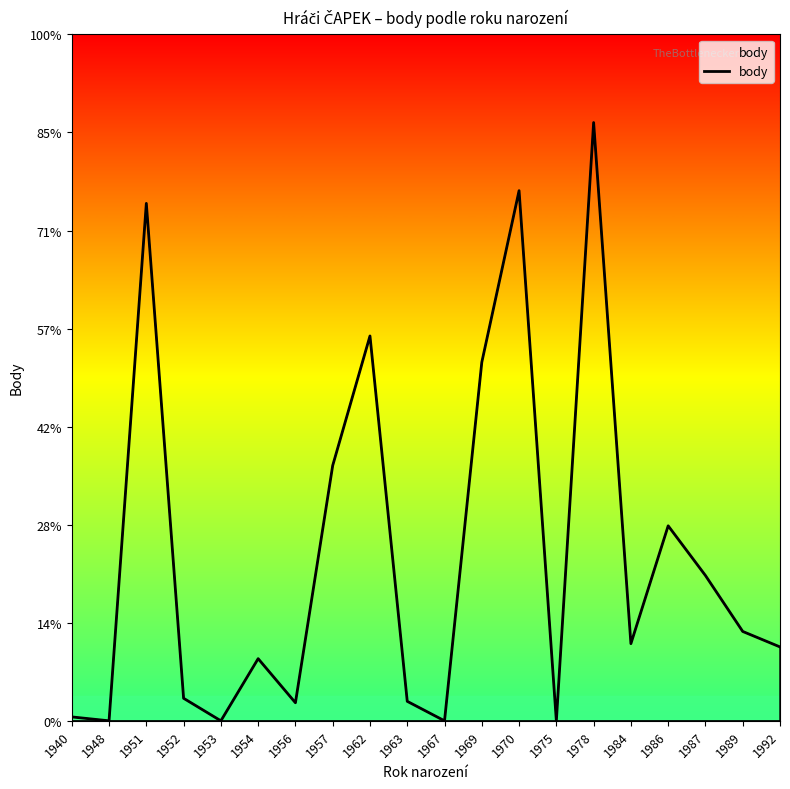

True or false: there are more than 1 points higher than both neighbors.

True